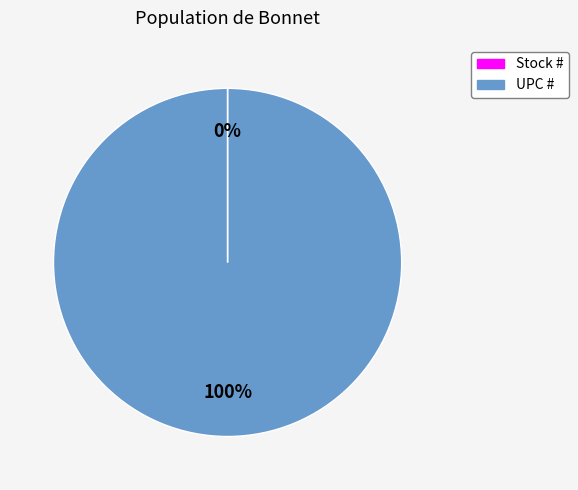

Is it true that UPC # is 90% of the pie?

False